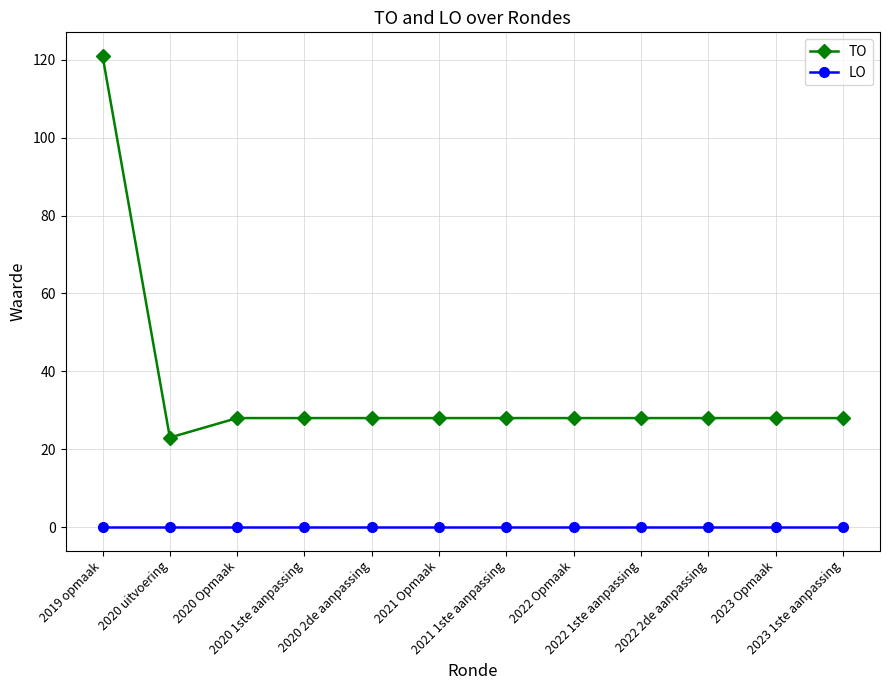

At which category is the sum across all series the highest?

2019 opmaak